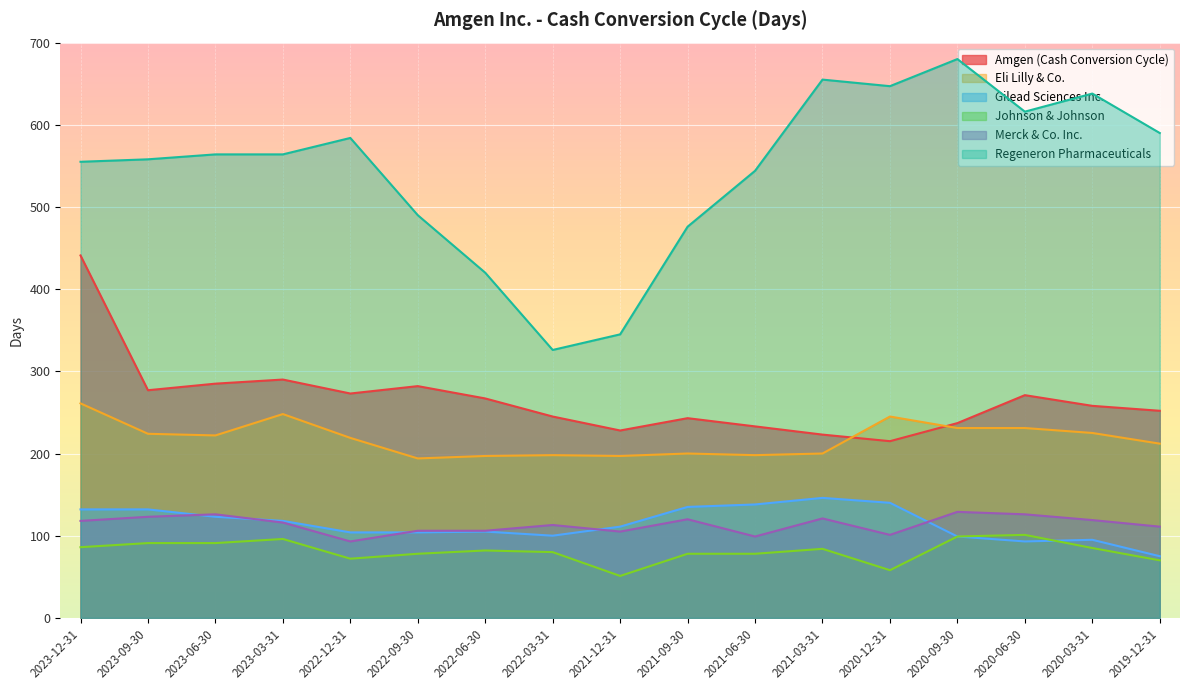

Where is Merck & Co. Inc. nearest to the value 111?

2019-12-31